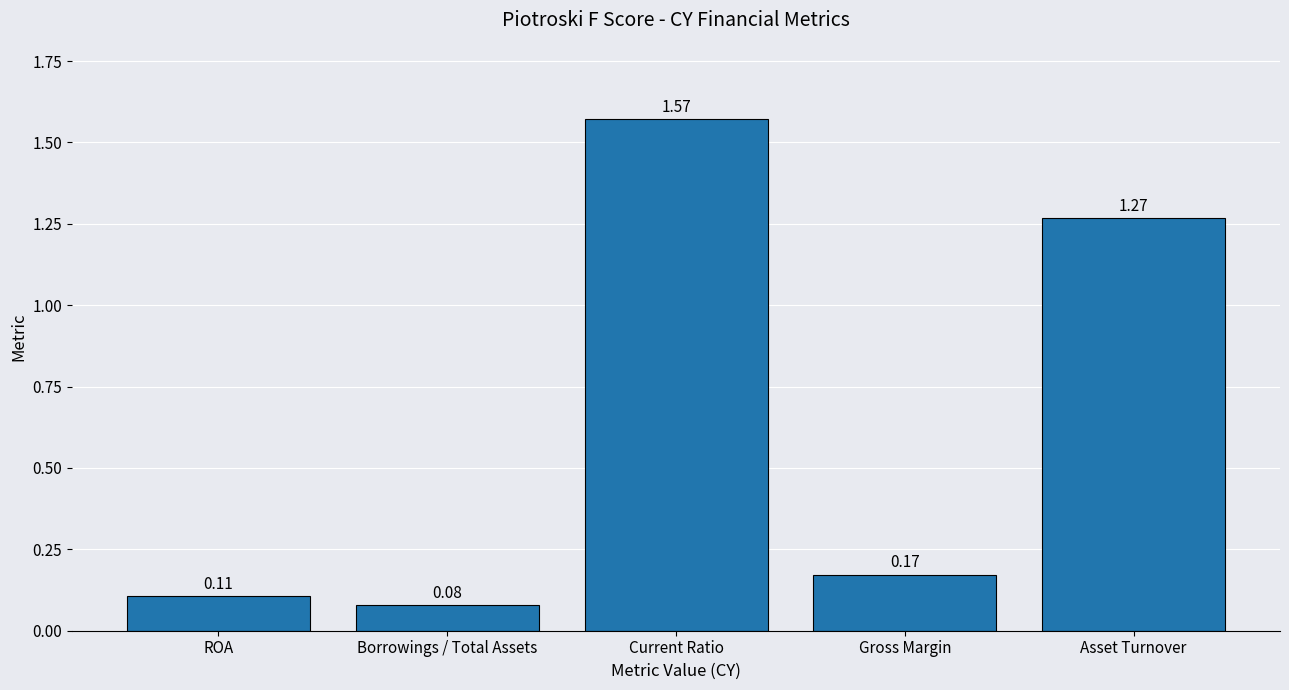

List the labels in order of value, largest first.

Current Ratio, Asset Turnover, Gross Margin, ROA, Borrowings / Total Assets